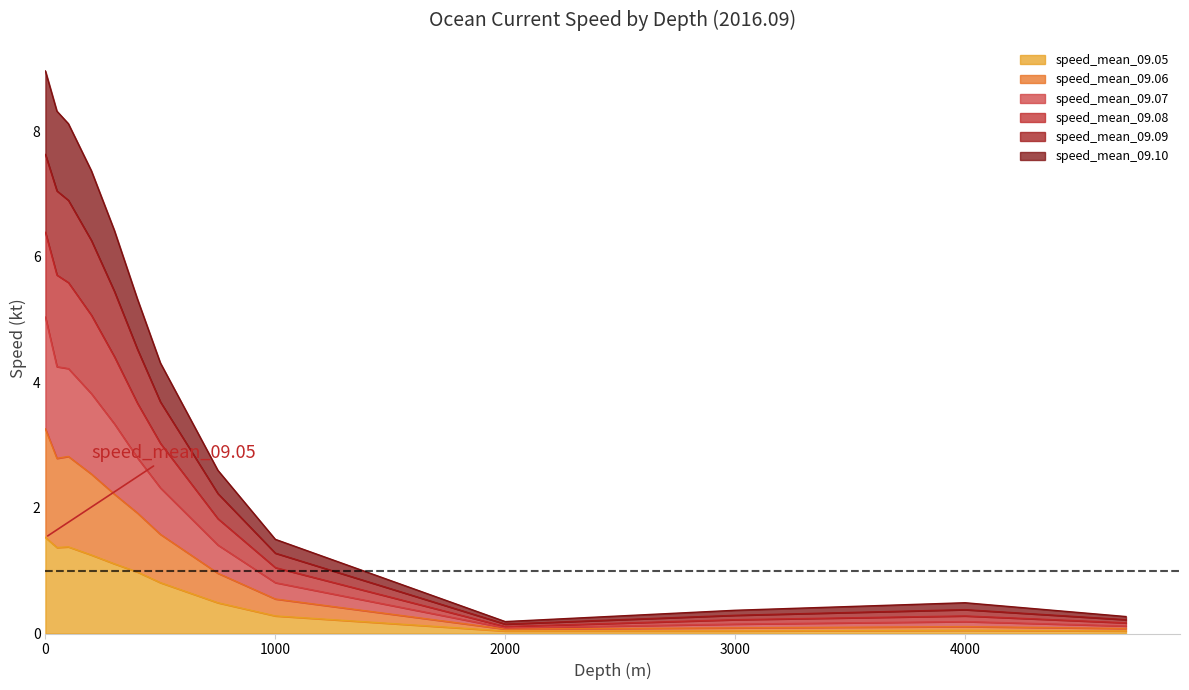

What is the maximum value for speed_mean_09.05?

1.5